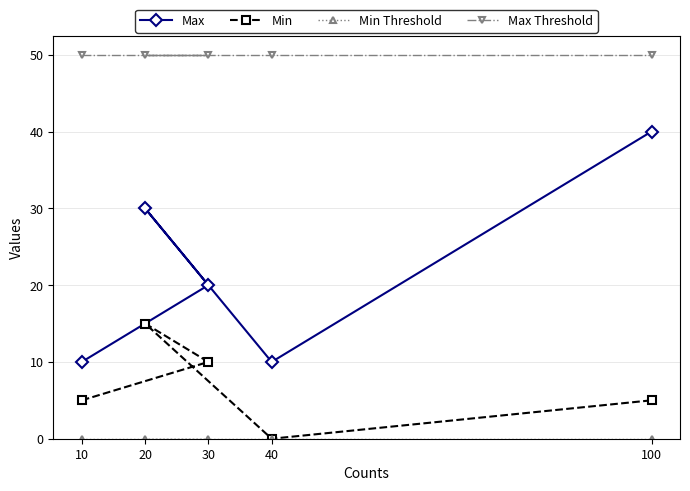

What is the value of the Min point at the 2nd from the left?

15